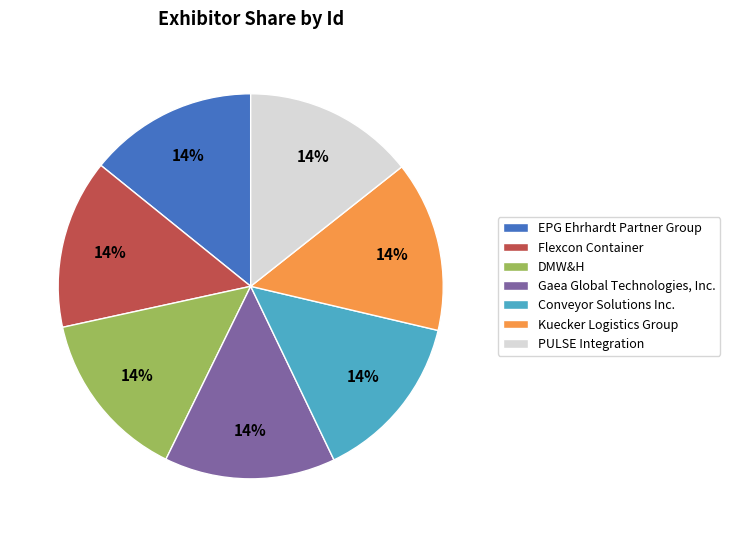

To the nearest percent, what percentage of the pie is Flexcon Container?

14%